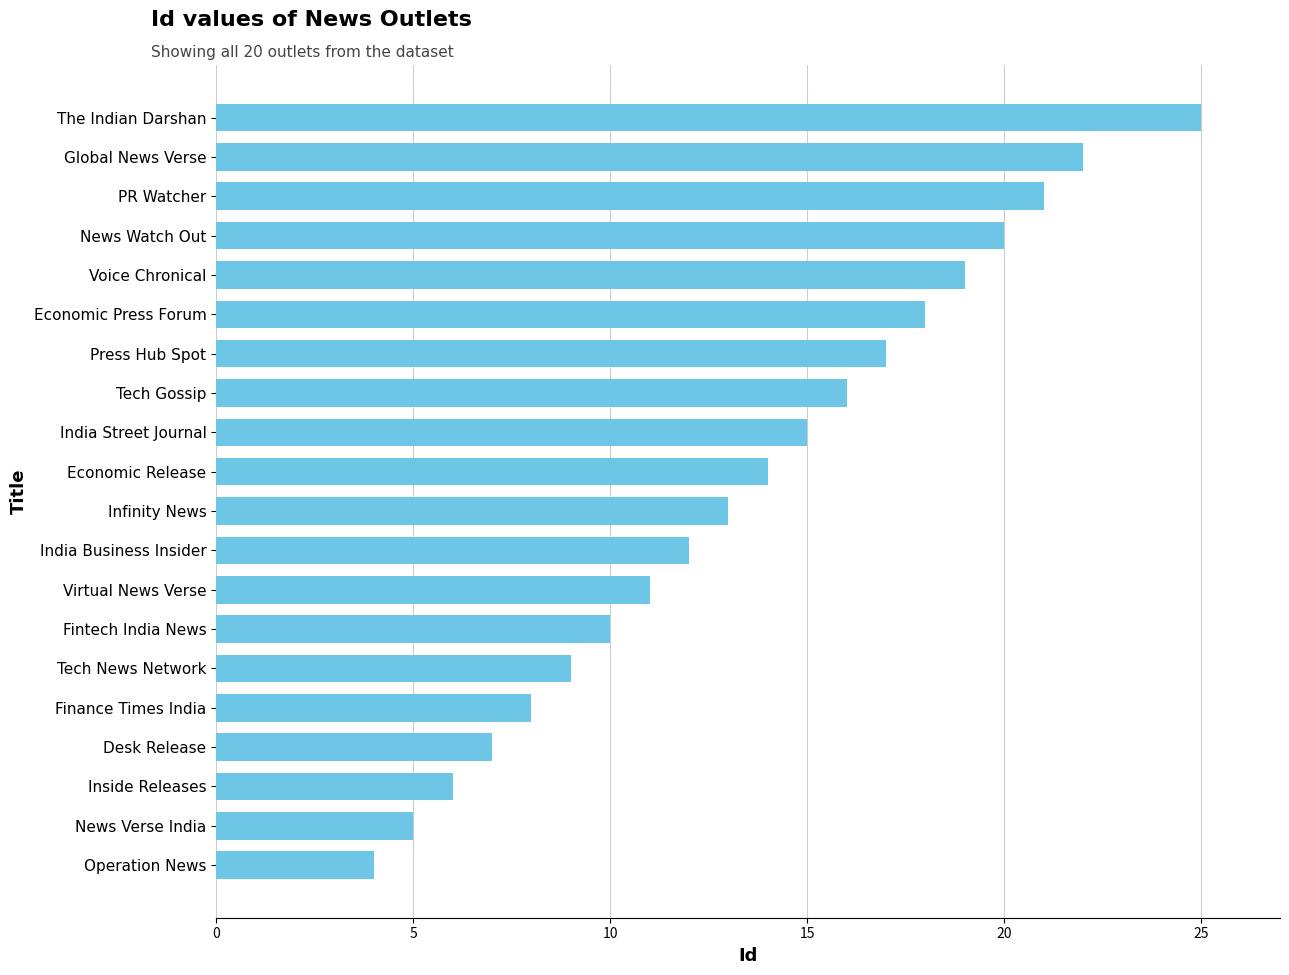

What is the label of the 8th bar from the top?

Tech Gossip